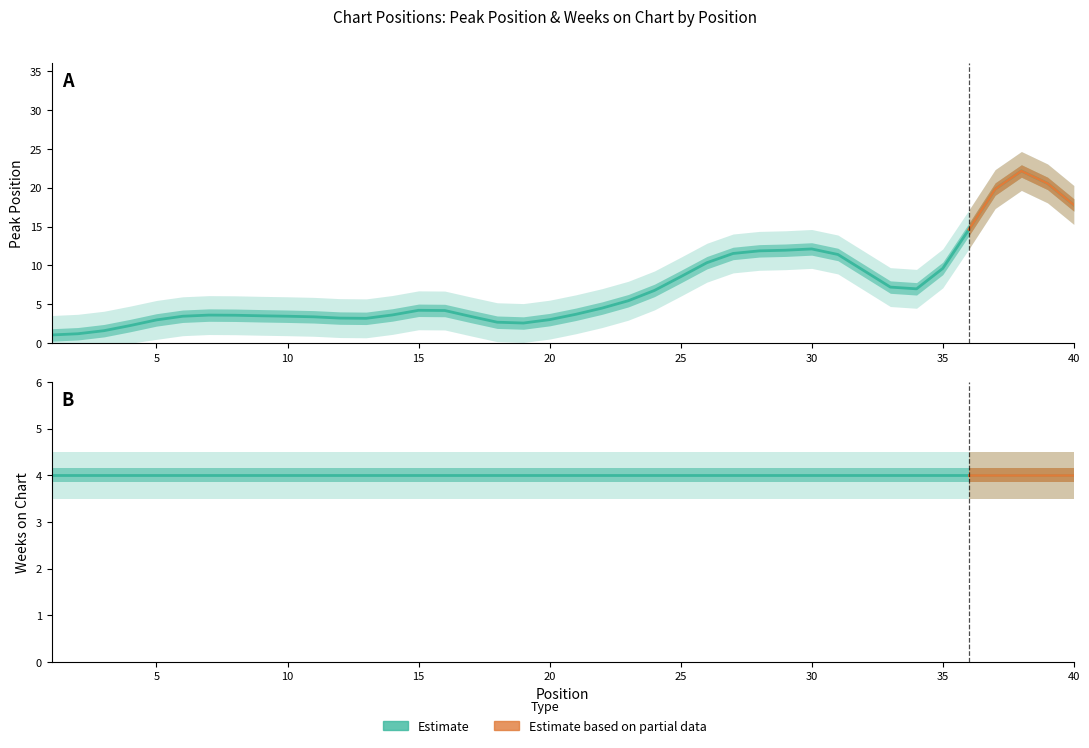

Where is Weeks on Chart nearest to the value 4?

1